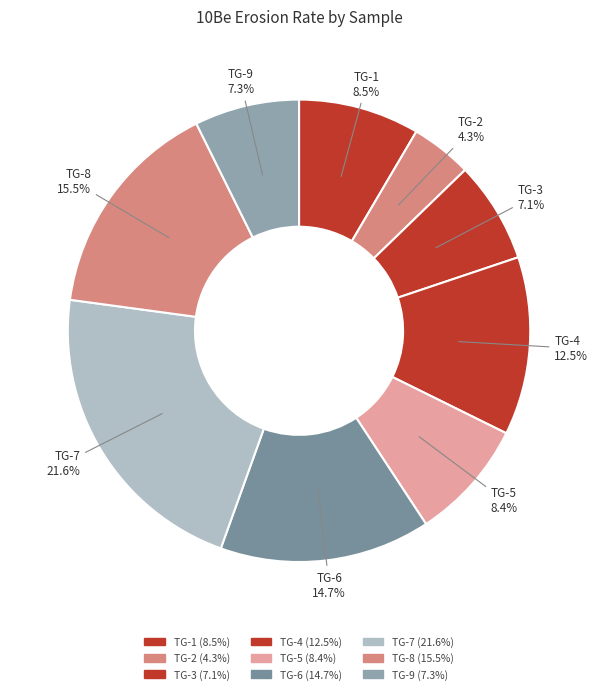

To the nearest percent, what is the combined percentage of TG-1 and TG-9?

16%